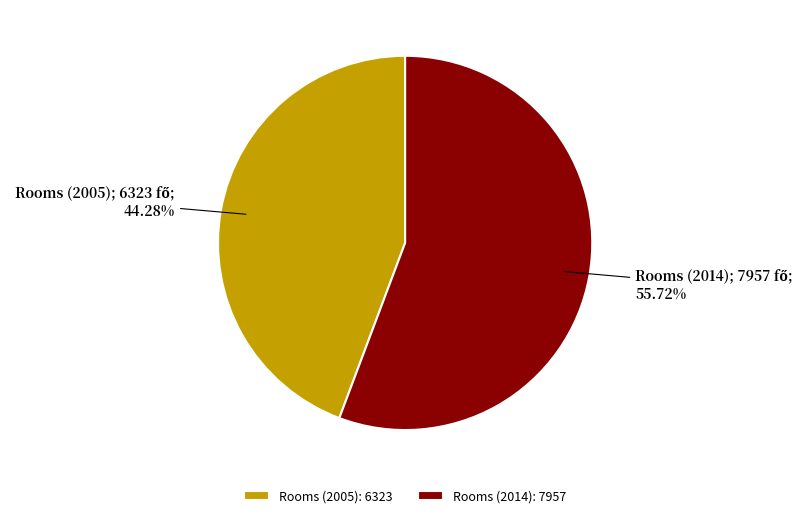

To the nearest percent, what percentage of the pie is Rooms (2014)?

56%